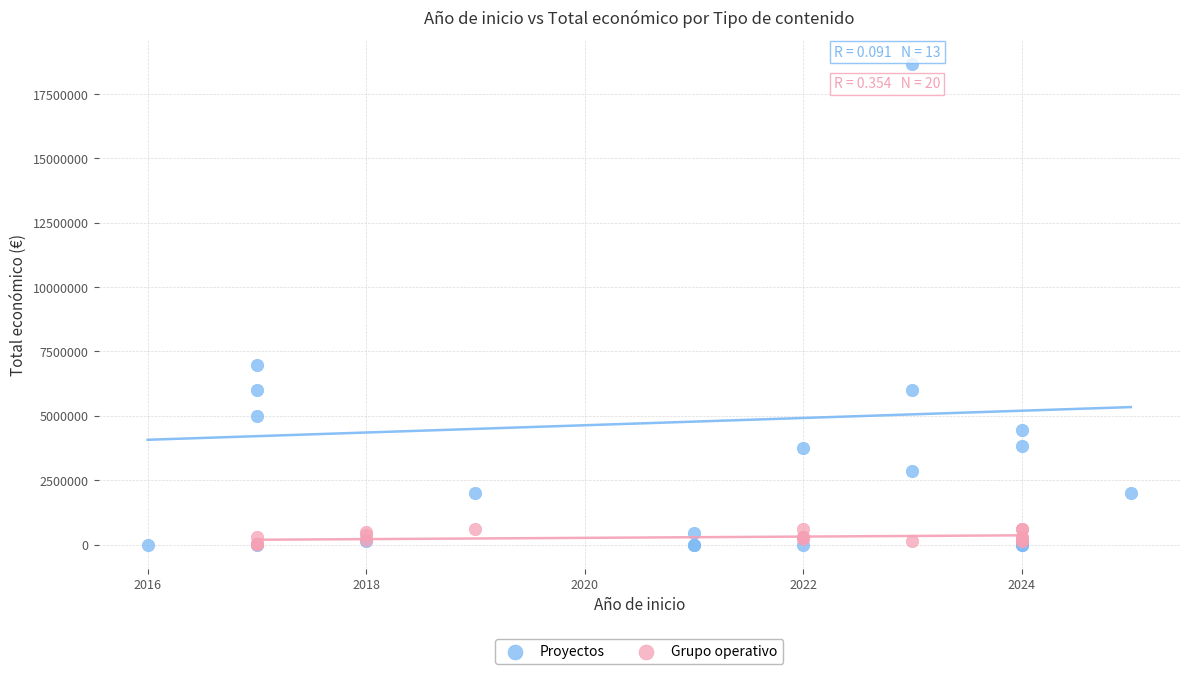

Which series contains the highest Y value?

Proyectos